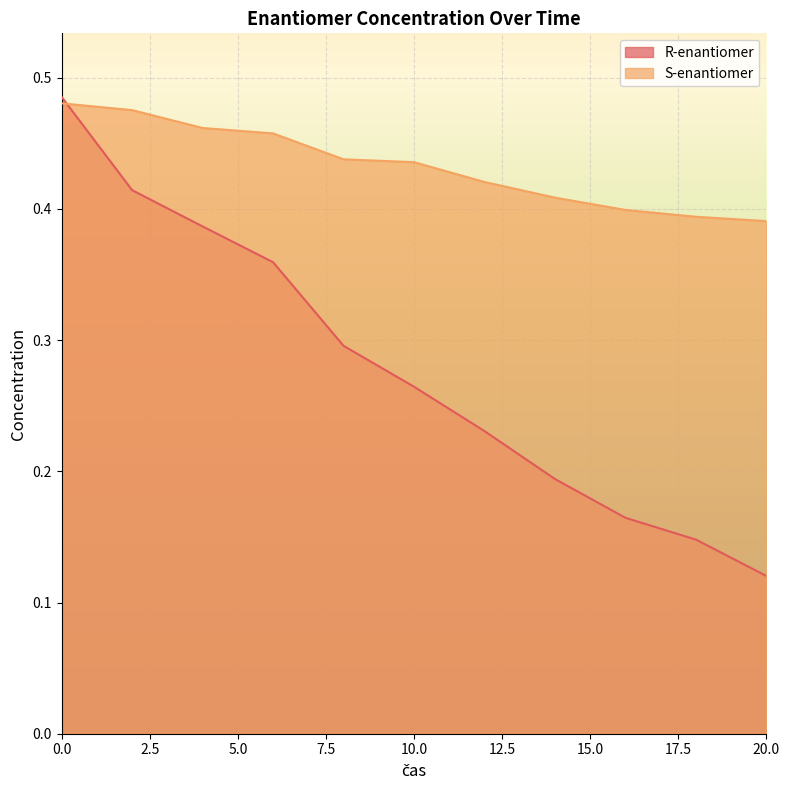

Which series ends up on top after the final intersection of R-enantiomer and S-enantiomer?

S-enantiomer